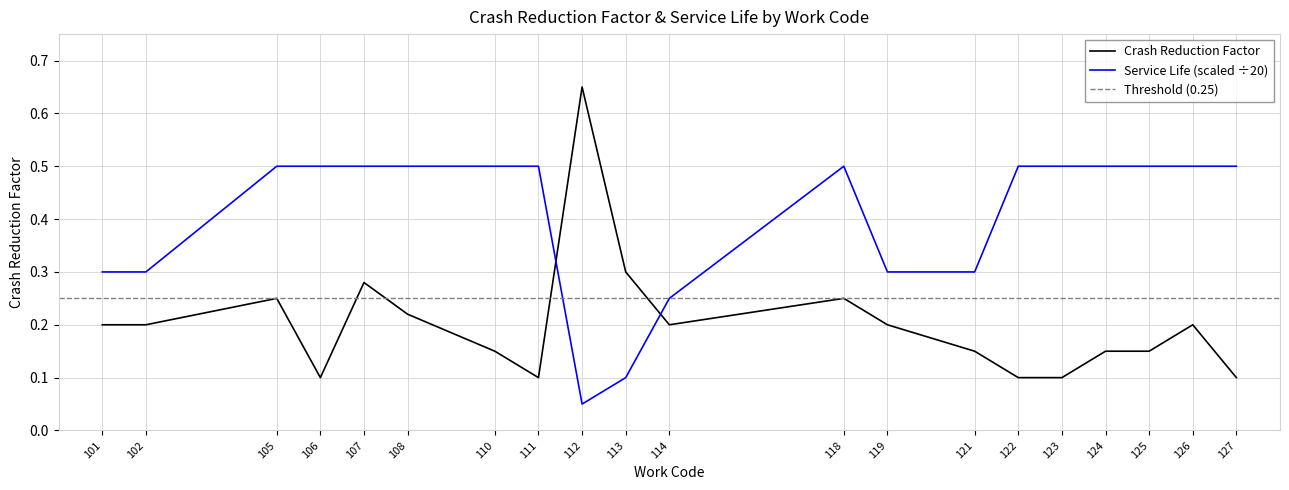

What value does the Service Life series have at 121?

0.3